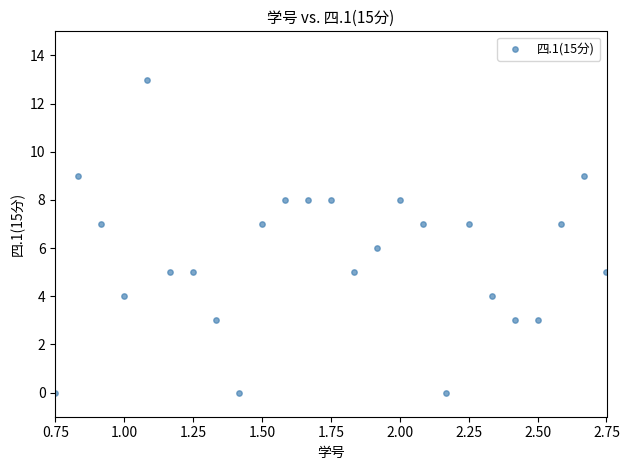

What is the range of Y values (max minus min)?

13